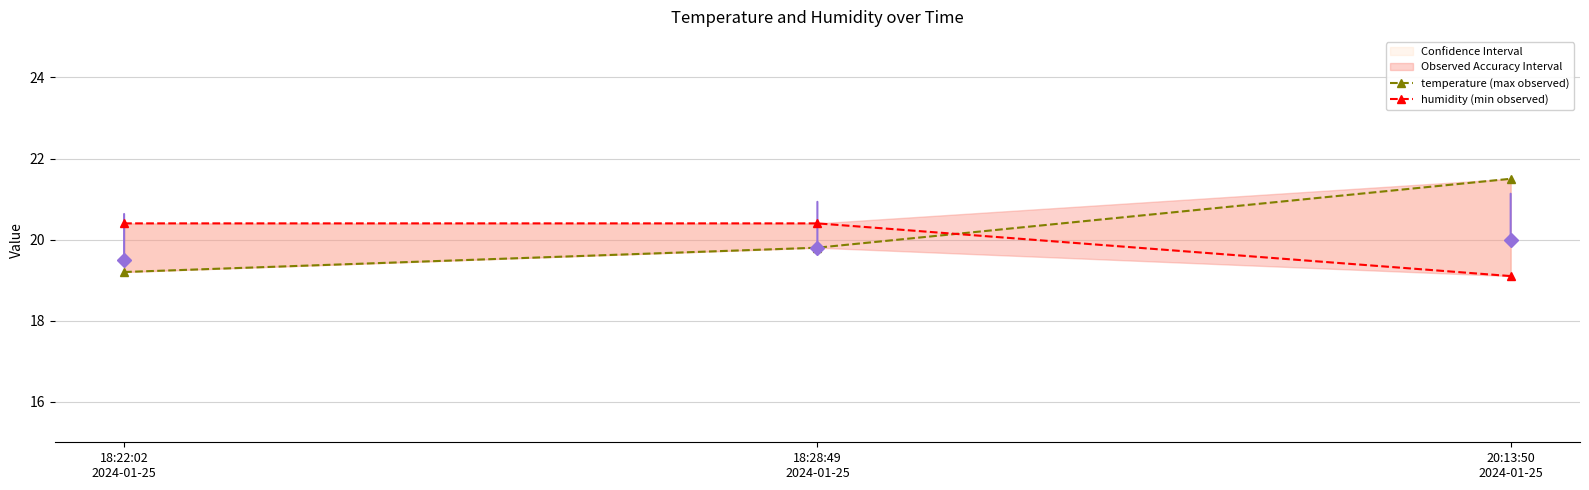

True or false: temperature (max observed) has a value of 21.5 at 20:13:50
2024-01-25.

True